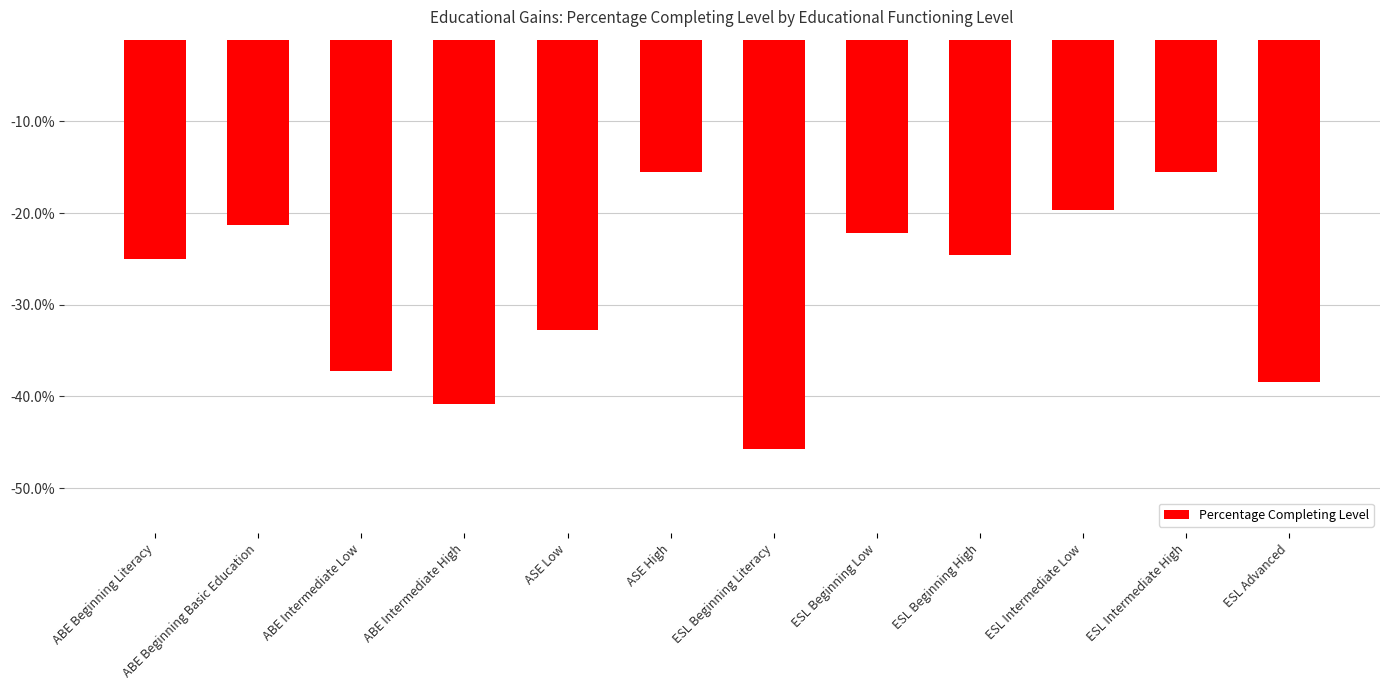

What is the value of the 3rd bar from the left?

-37.2